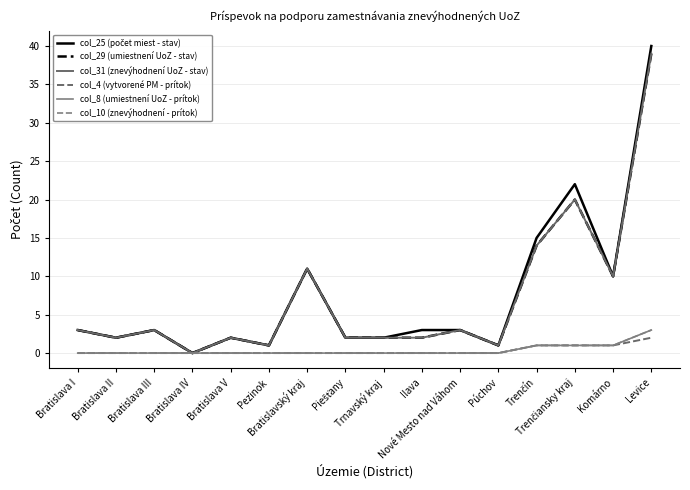

Reading right to left, list all the values displayed in this chart.

col_25 (počet miest - stav): Levice=40	Komárno=10	Trenčiansky kraj=22	Trenčín=15	Púchov=1	Nové Mesto nad Váhom=3	Ilava=3	Trnavský kraj=2	Piešťany=2	Bratislavský kraj=11	Pezinok=1	Bratislava V=2	Bratislava IV=0	Bratislava III=3	Bratislava II=2	Bratislava I=3
col_29 (umiestnení UoZ - stav): Levice=39	Komárno=10	Trenčiansky kraj=20	Trenčín=14	Púchov=1	Nové Mesto nad Váhom=3	Ilava=2	Trnavský kraj=2	Piešťany=2	Bratislavský kraj=11	Pezinok=1	Bratislava V=2	Bratislava IV=0	Bratislava III=3	Bratislava II=2	Bratislava I=3
col_31 (znevýhodnení UoZ - stav): Levice=39	Komárno=10	Trenčiansky kraj=20	Trenčín=14	Púchov=1	Nové Mesto nad Váhom=3	Ilava=2	Trnavský kraj=2	Piešťany=2	Bratislavský kraj=11	Pezinok=1	Bratislava V=2	Bratislava IV=0	Bratislava III=3	Bratislava II=2	Bratislava I=3
col_4 (vytvorené PM - prítok): Levice=2	Komárno=1	Trenčiansky kraj=1	Trenčín=1	Púchov=0	Nové Mesto nad Váhom=0	Ilava=0	Trnavský kraj=0	Piešťany=0	Bratislavský kraj=0	Pezinok=0	Bratislava V=0	Bratislava IV=0	Bratislava III=0	Bratislava II=0	Bratislava I=0
col_8 (umiestnení UoZ - prítok): Levice=3	Komárno=1	Trenčiansky kraj=1	Trenčín=1	Púchov=0	Nové Mesto nad Váhom=0	Ilava=0	Trnavský kraj=0	Piešťany=0	Bratislavský kraj=0	Pezinok=0	Bratislava V=0	Bratislava IV=0	Bratislava III=0	Bratislava II=0	Bratislava I=0
col_10 (znevýhodnení - prítok): Levice=3	Komárno=1	Trenčiansky kraj=1	Trenčín=1	Púchov=0	Nové Mesto nad Váhom=0	Ilava=0	Trnavský kraj=0	Piešťany=0	Bratislavský kraj=0	Pezinok=0	Bratislava V=0	Bratislava IV=0	Bratislava III=0	Bratislava II=0	Bratislava I=0